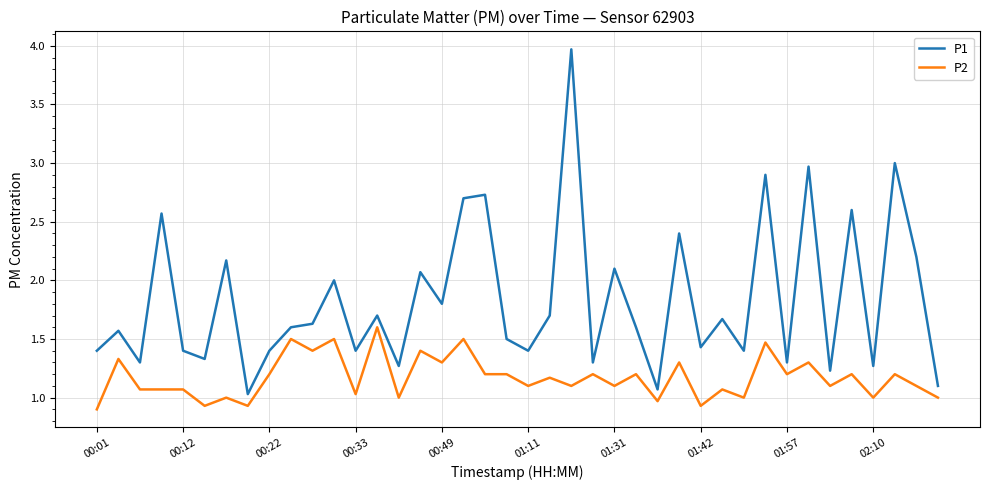

What is the greatest value displayed?

4.0